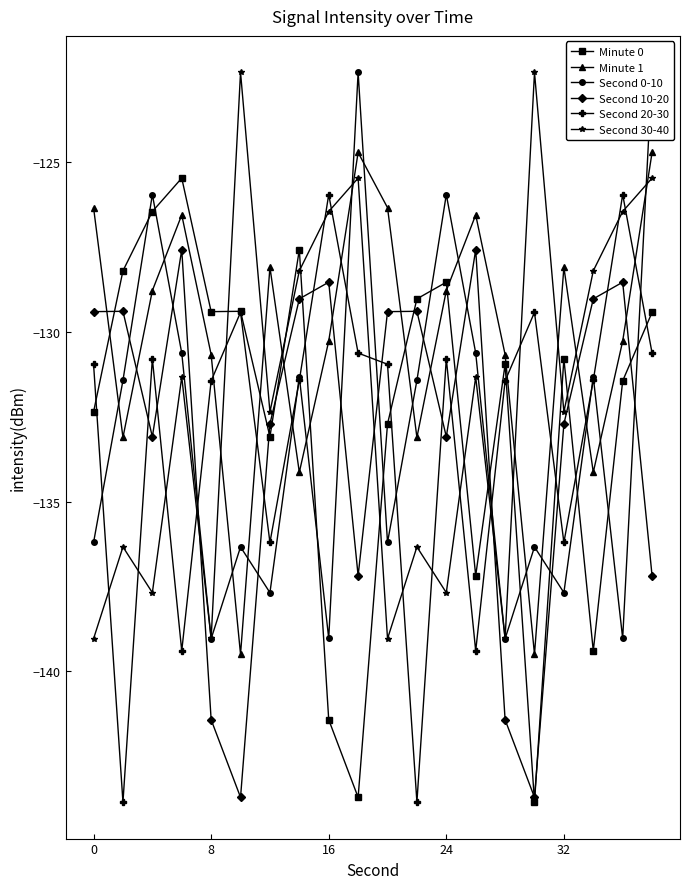

What is the smallest value displayed?

-143.8